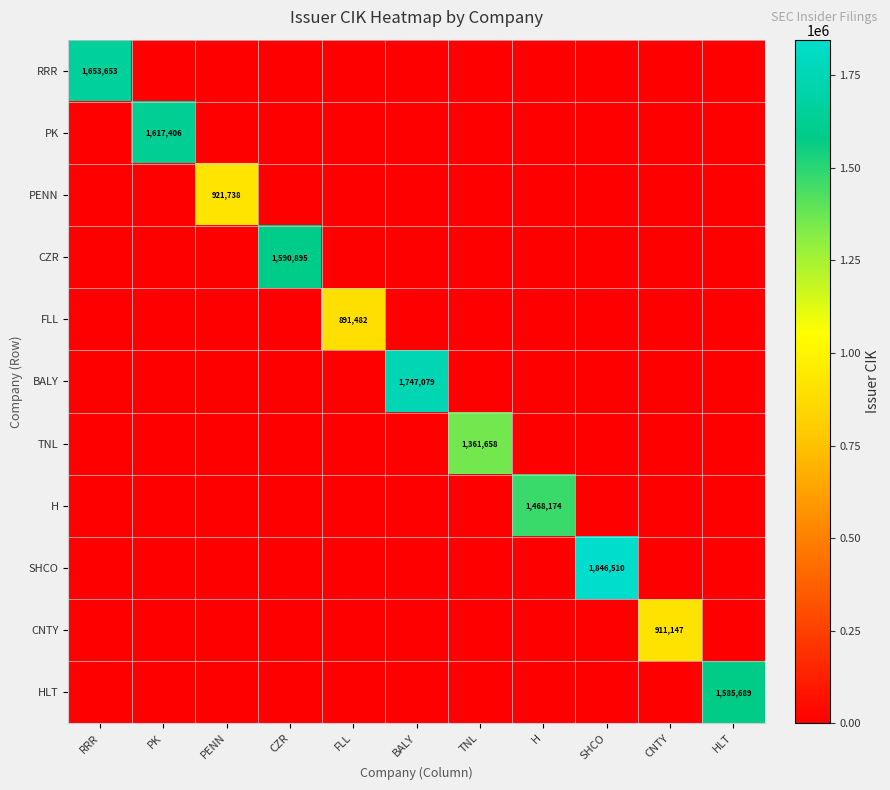

Which series has the largest range (max minus min)?

SHCO